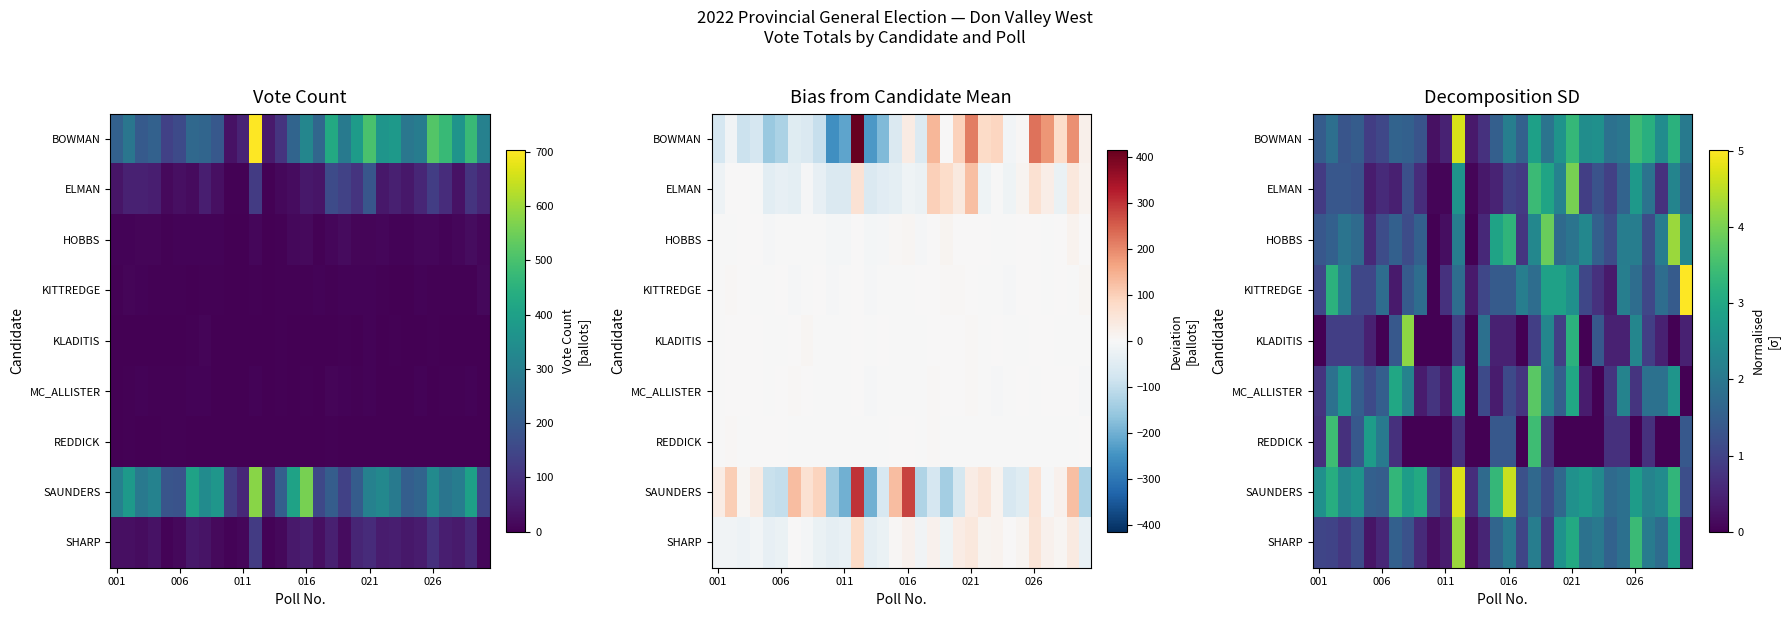

Which series has the largest total across all categories?

SAUNDERS